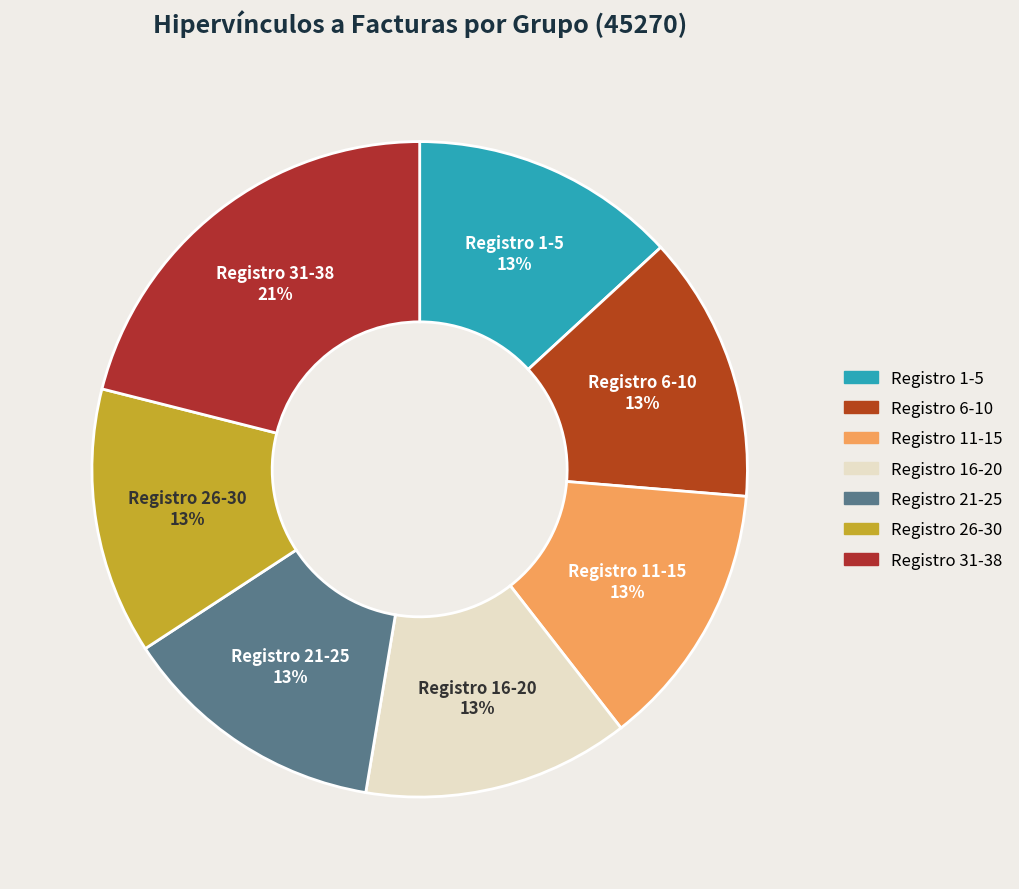

What is the smallest slice in the pie chart?

1